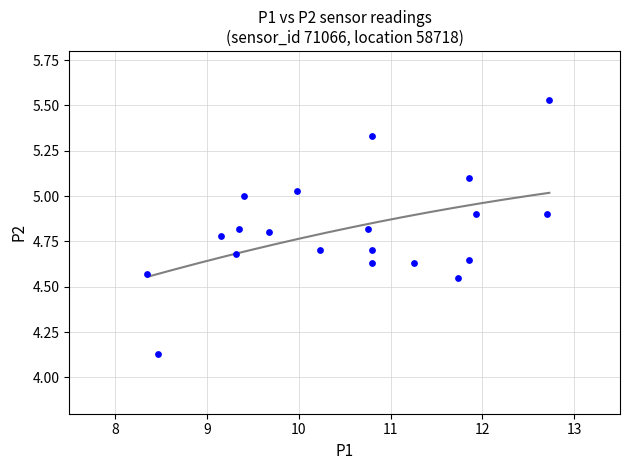

What is the range of Y values (max minus min)?

1.4